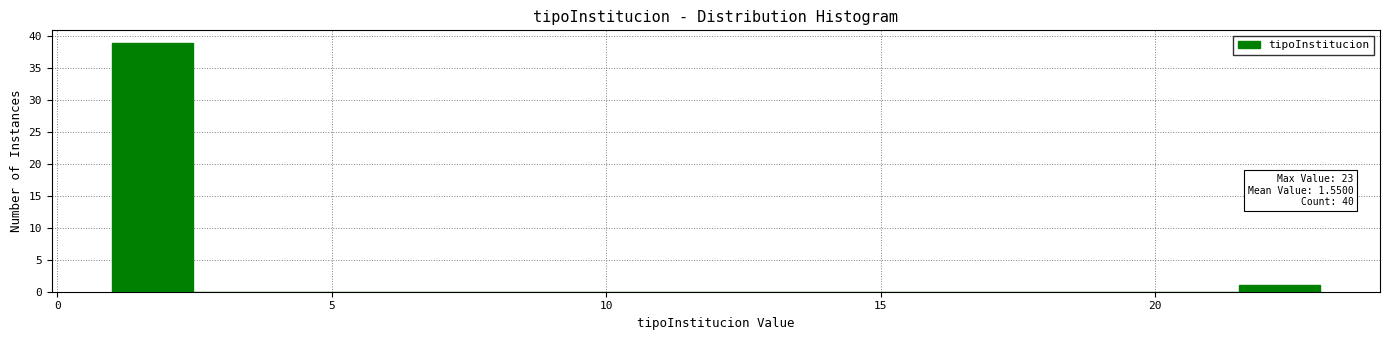

Around what value on the x-axis is the tallest bar? Give the approximate position of its centre, as read against the axis.

1.5